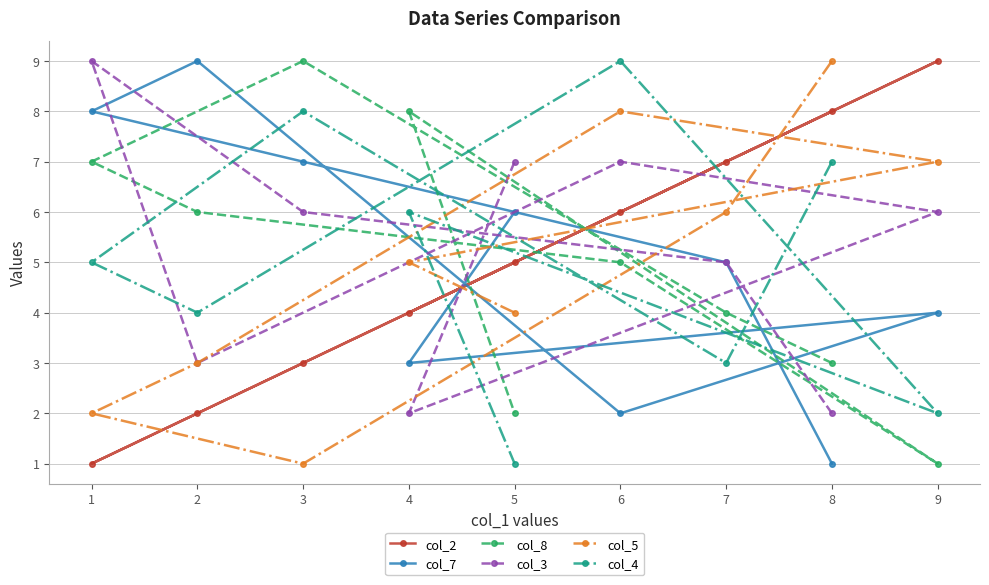

What is the difference between the maximum and second lowest values in the col_2 series?

7